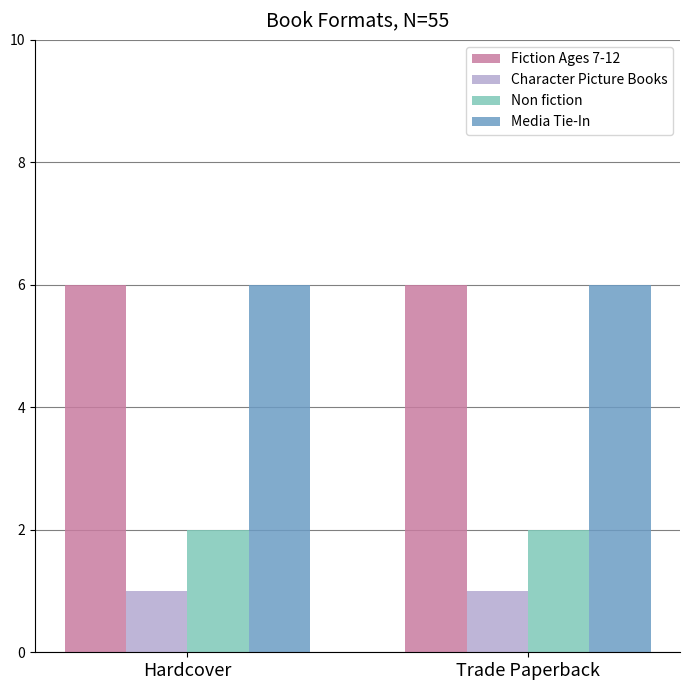

What are all the series names shown in the legend?

Fiction Ages 7-12, Character Picture Books, Non fiction, Media Tie-In